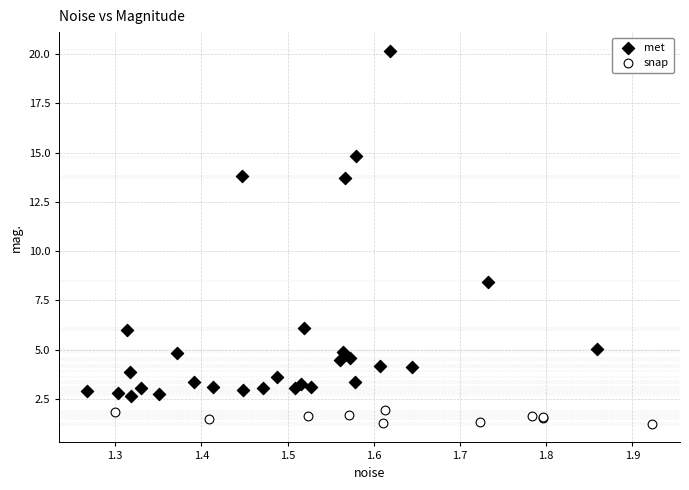

Which series reaches the minimum Y coordinate?

snap